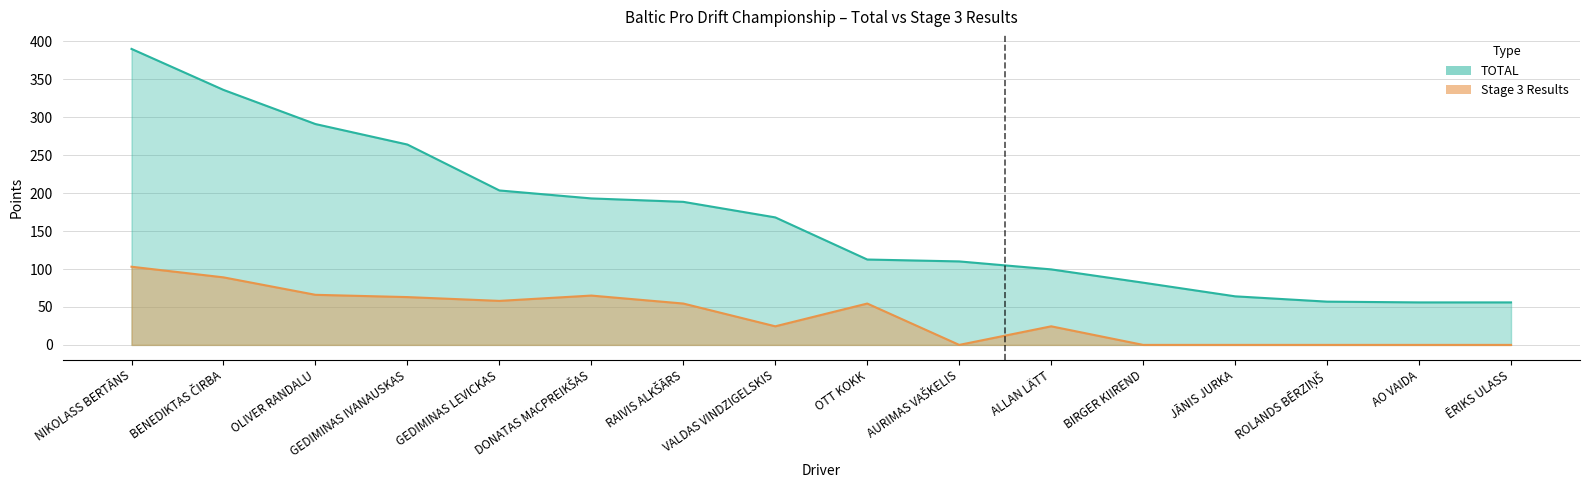

Does the chart have visible grid lines?

Yes